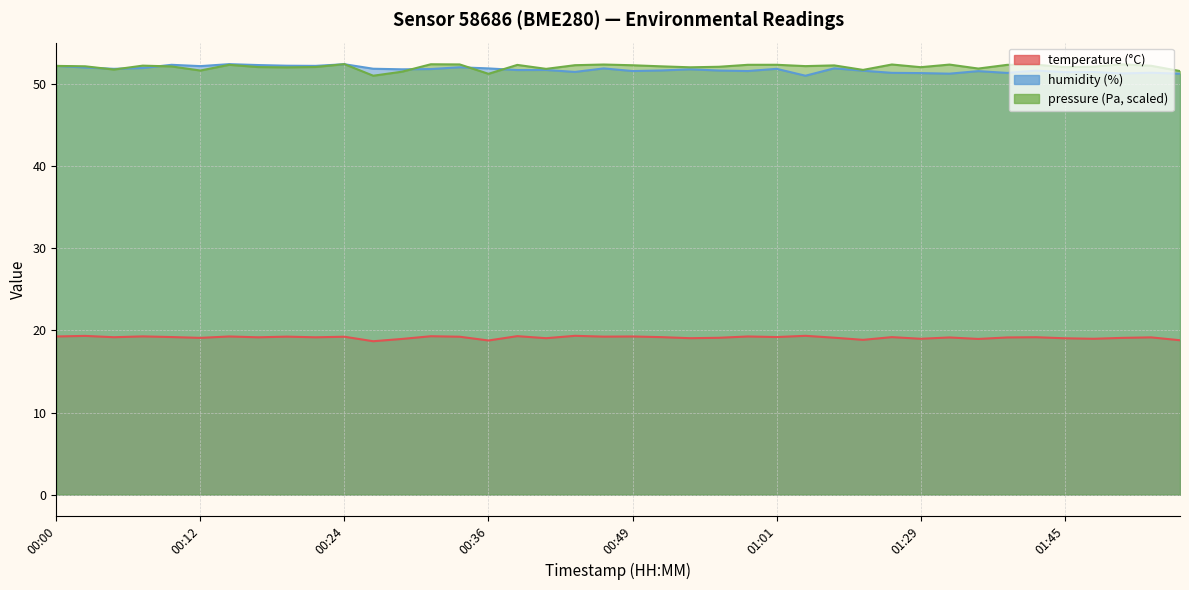

Between 01:01 and 00:05, which is larger?

01:01